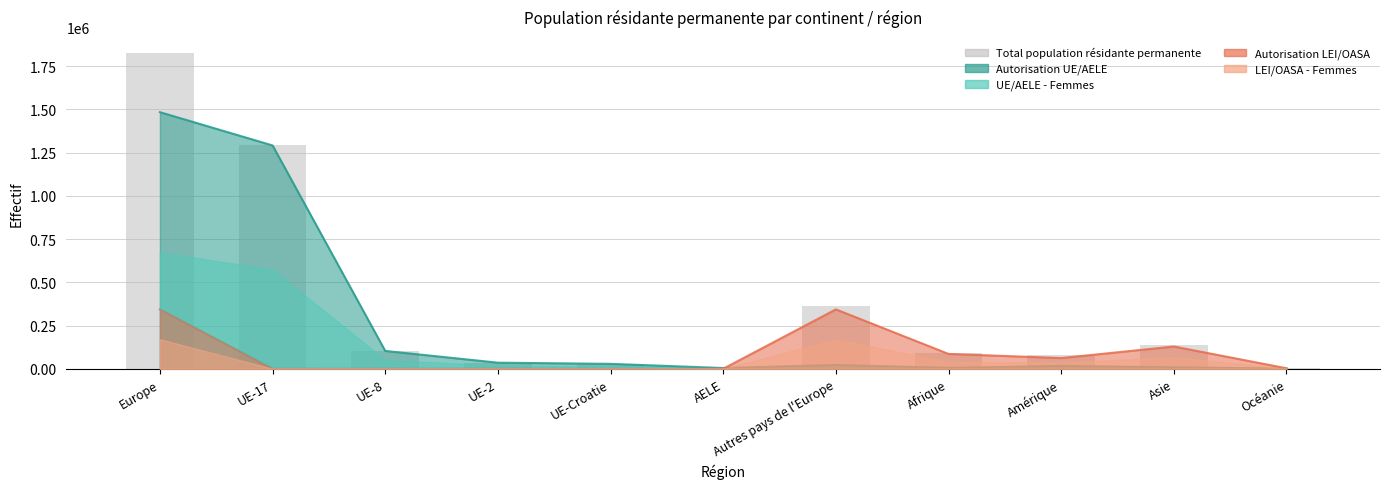

What is the value of the 3rd bar from the left?

103040